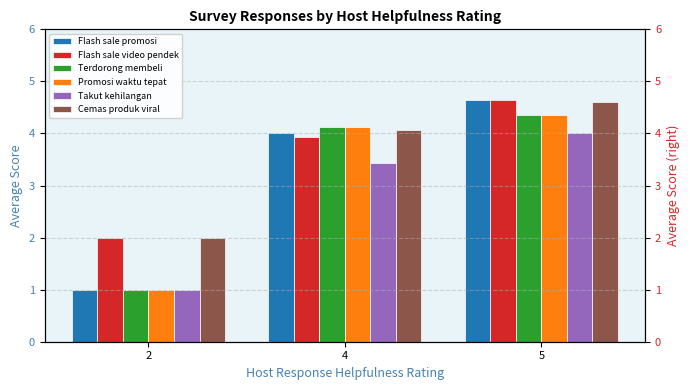

How many data points does each series have?

3